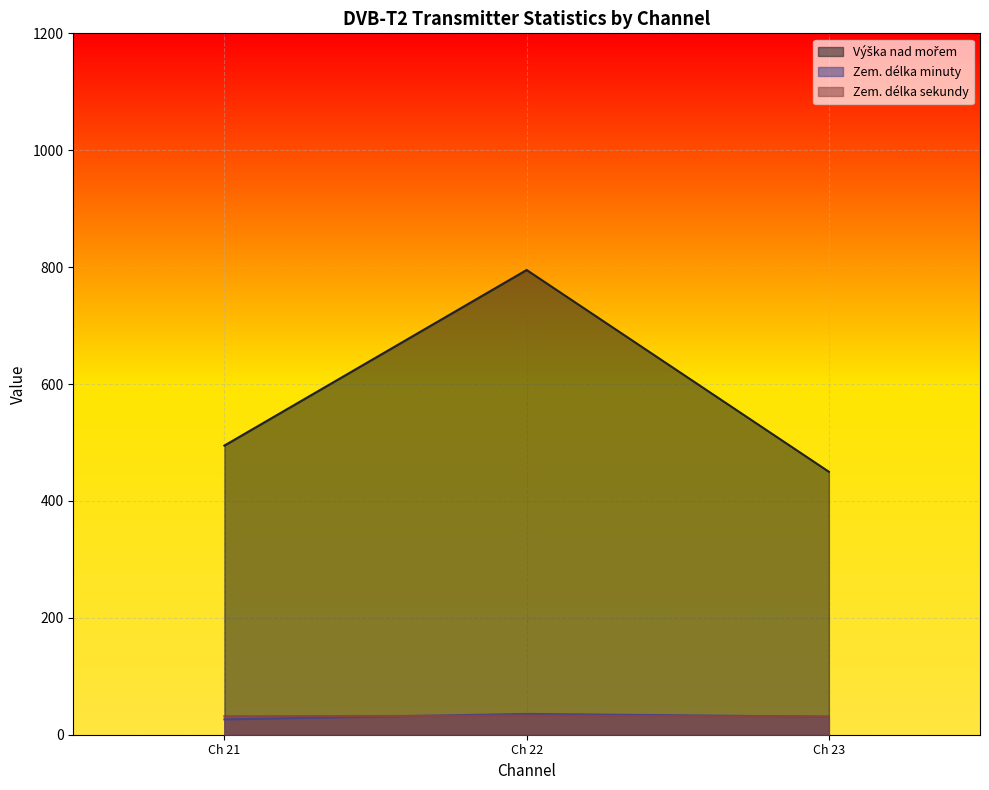

What are all the series names shown in the legend?

Výška nad mořem, Zem. délka minuty, Zem. délka sekundy